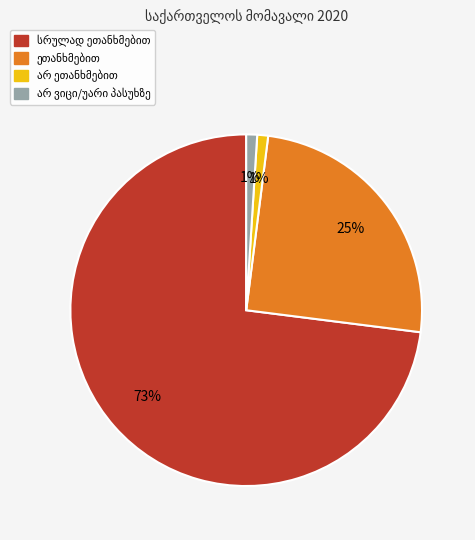

Is there a majority slice in this chart?

Yes